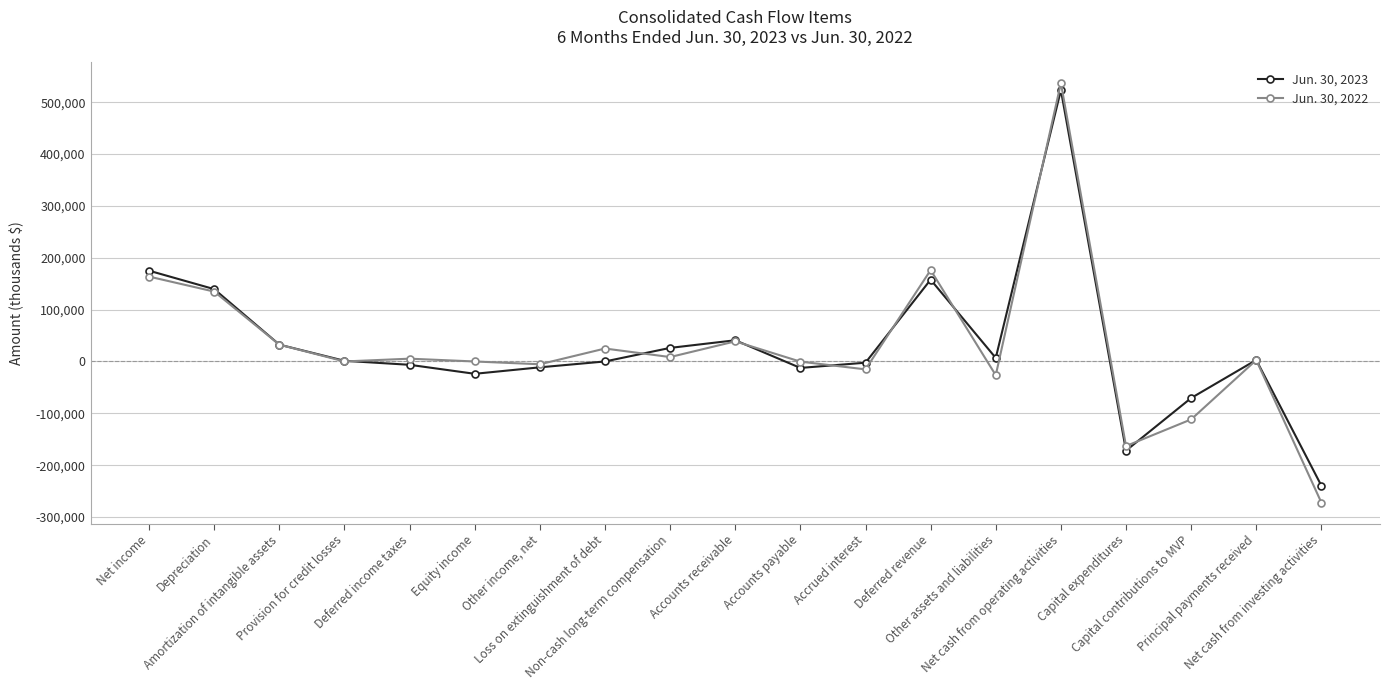

List the series in order of their overall mean, highest first.

Jun. 30, 2023, Jun. 30, 2022